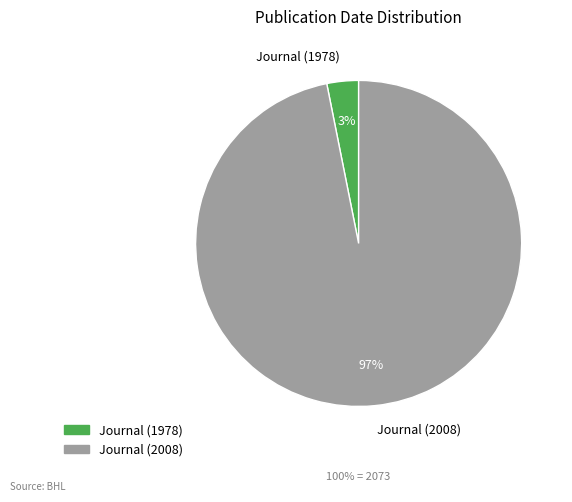

To the nearest percent, what is the combined percentage of Journal (1978) and Journal (2008)?

100%